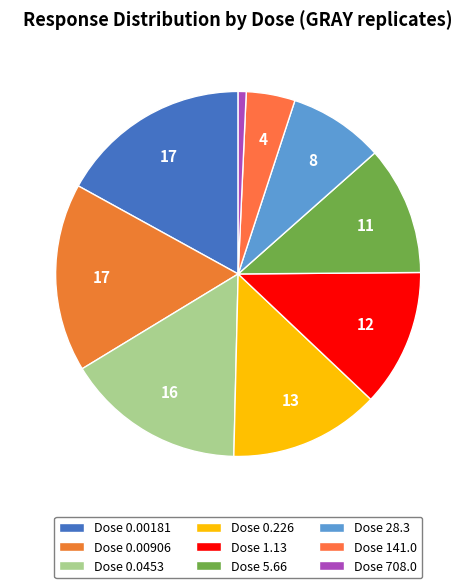

Count the number of slices in the pie.

9